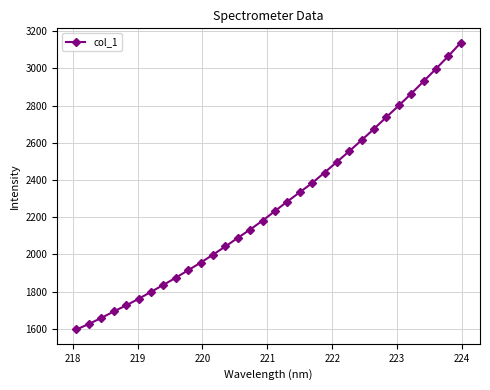

What is the value of the 20th point from the left?

2384.0